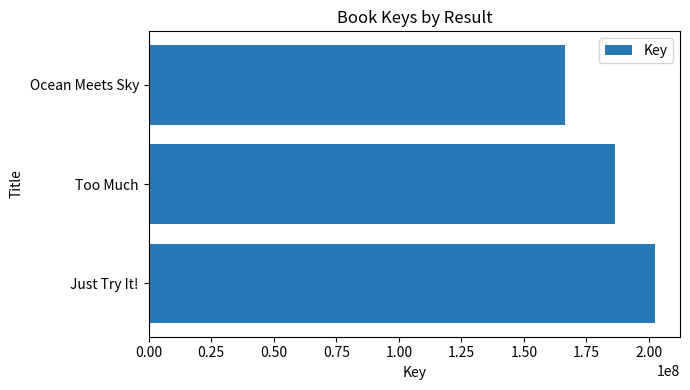

True or false: the data shows 202278460 at Just Try It!.

True